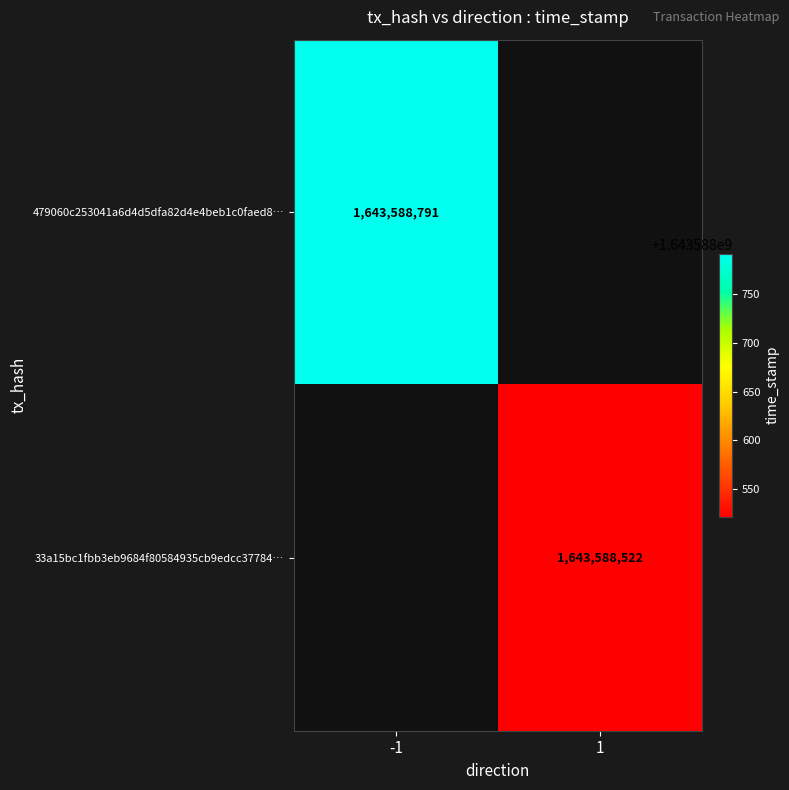

Reading left to right, list all the values displayed in this chart.

479060c253041a6d4d5dfa82d4e4beb1c0faed8: 0=-1	1=1643588791
33a15bc1fbb3eb9684f80584935cb9edcc37784: 0=1	1=1643588522